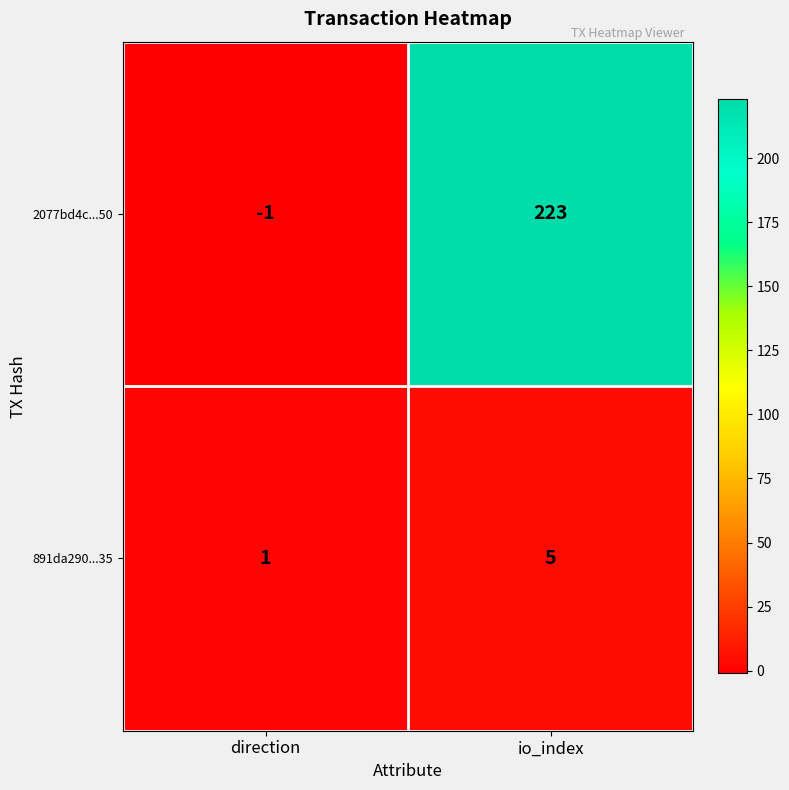

What is the spread (max minus min) of values at io_index?

218